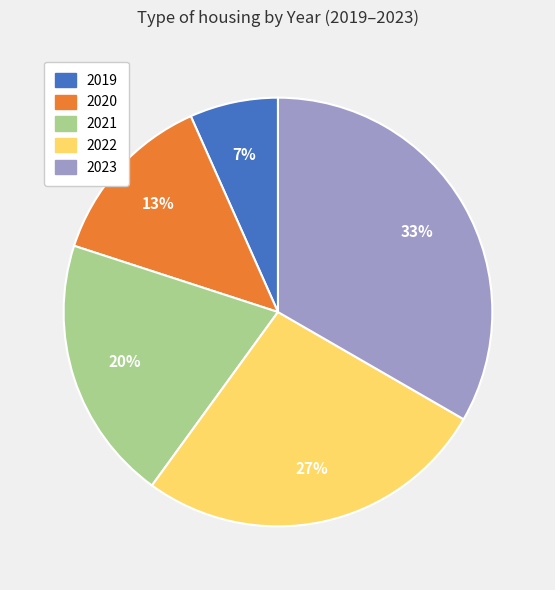

Which slice is the smallest?

2019